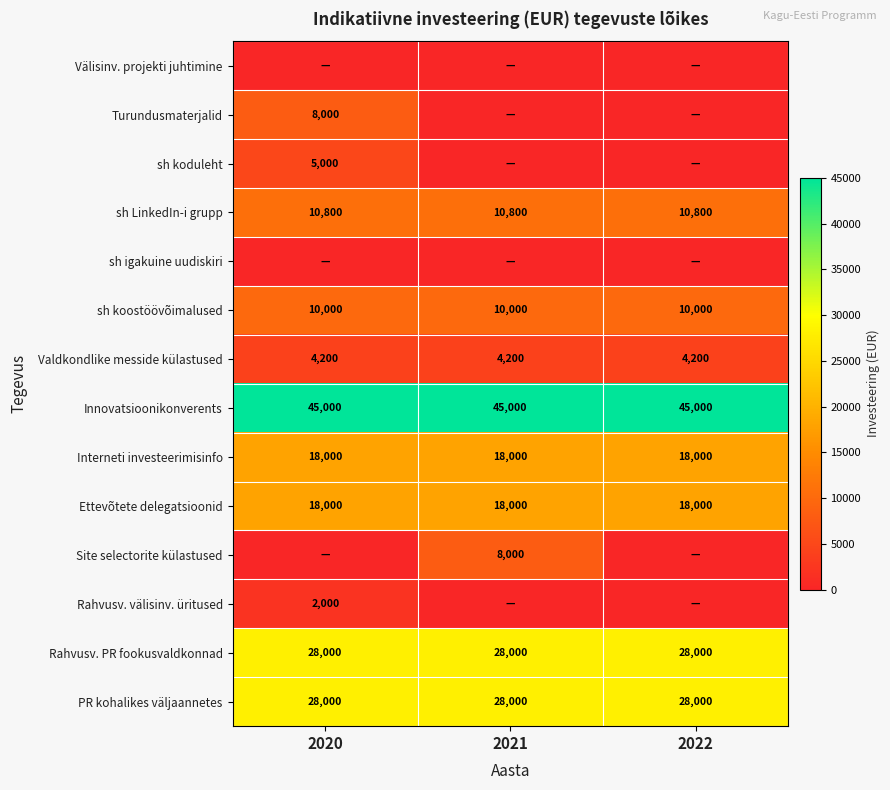

The value of sh koostöövõimalused at 2021 is 10000. True or false?

True